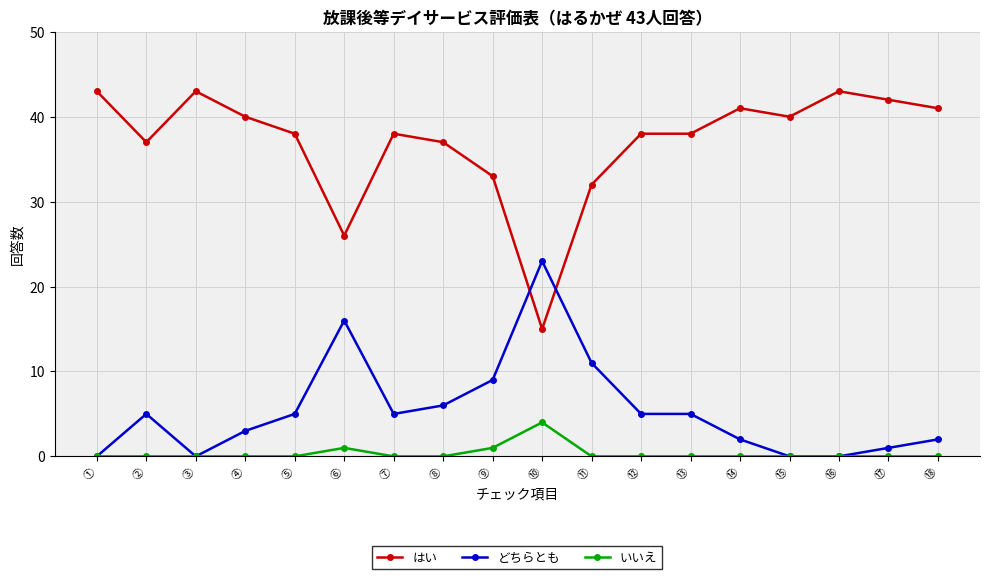

What is the value of the どちらとも point at the 4th from the left?

3